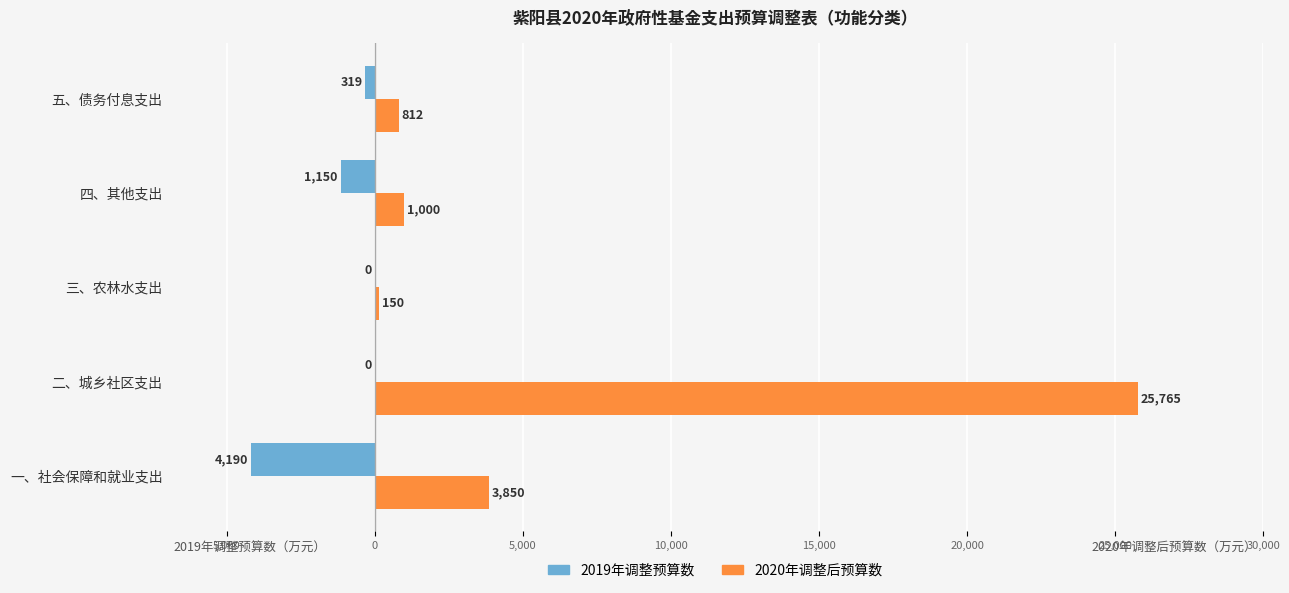

What are all the series names shown in the legend?

2019年调整预算数, 2020年调整后预算数